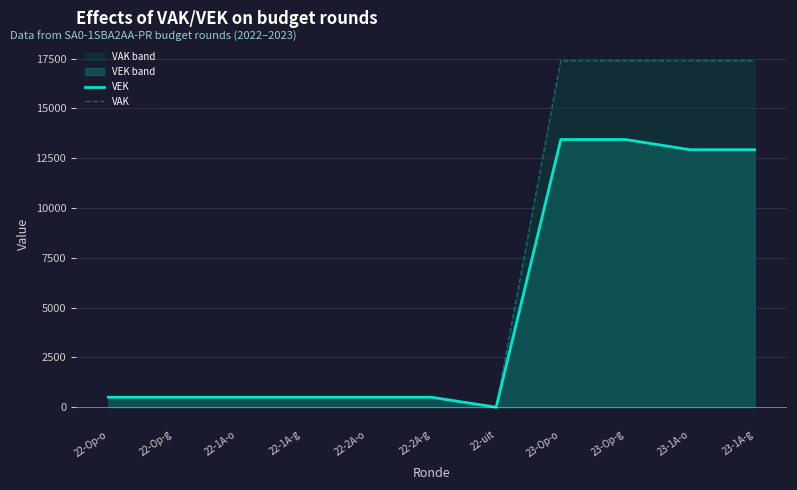

How many data points does each series have?

11